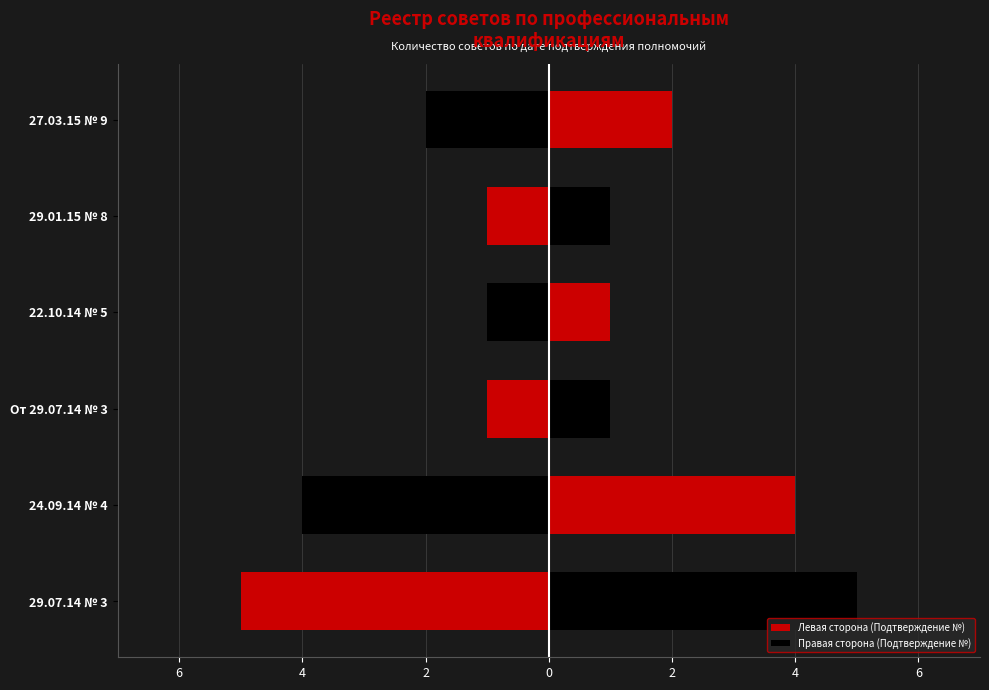

Reading right to left, extract all data points from this chart.

Левая сторона (Подтверждение №): -2	-1	-1	-1	-4	-5
Правая сторона (Подтверждение №): 2	1	1	1	4	5